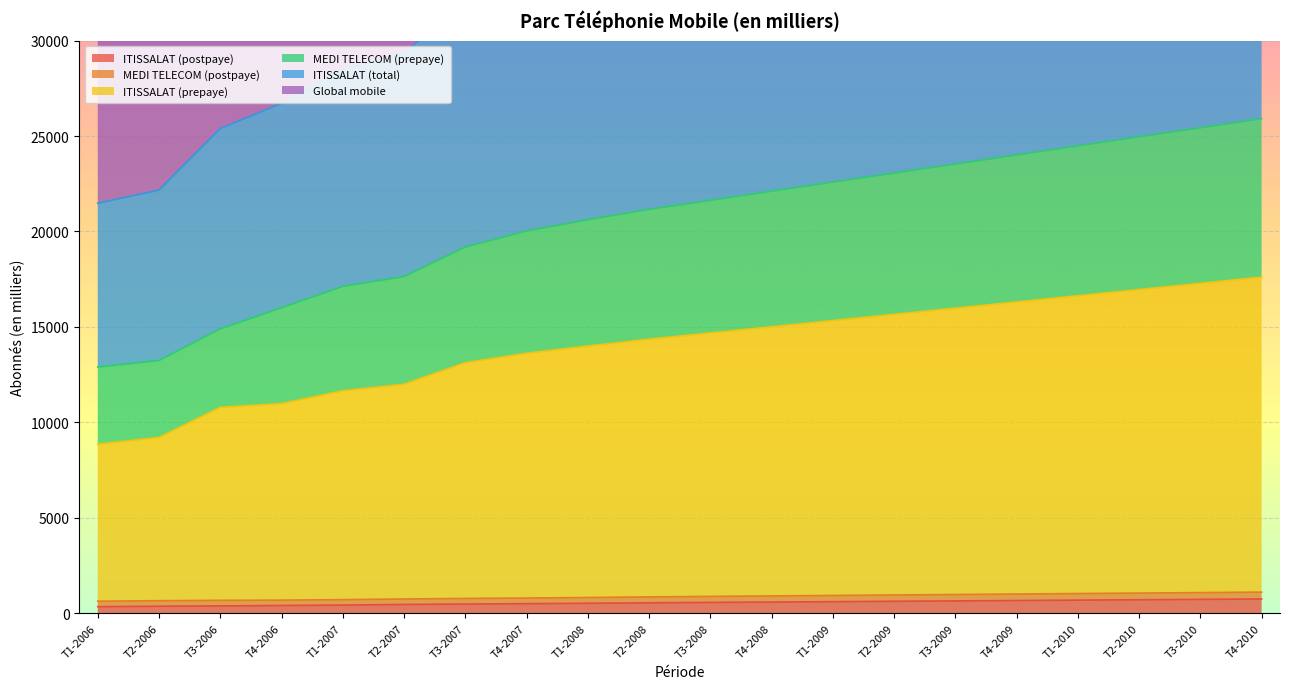

True or false: ITISSALAT (total) has more than 1 interior local peaks.

False